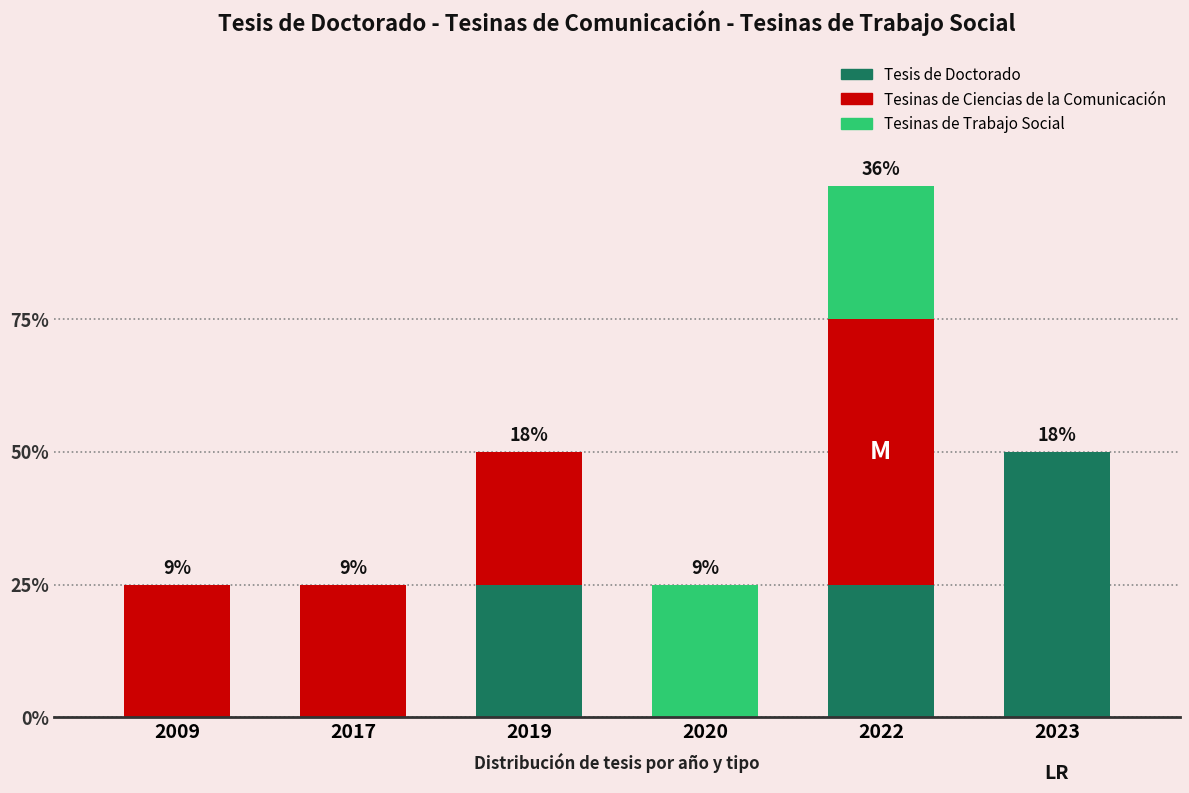

What is the sum of all Tesis de Doctorado values?

4